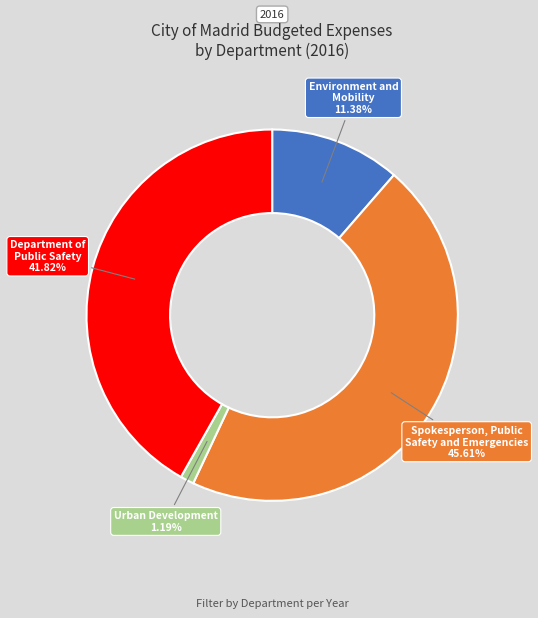

Is there any slice that represents more than half of the pie?

No